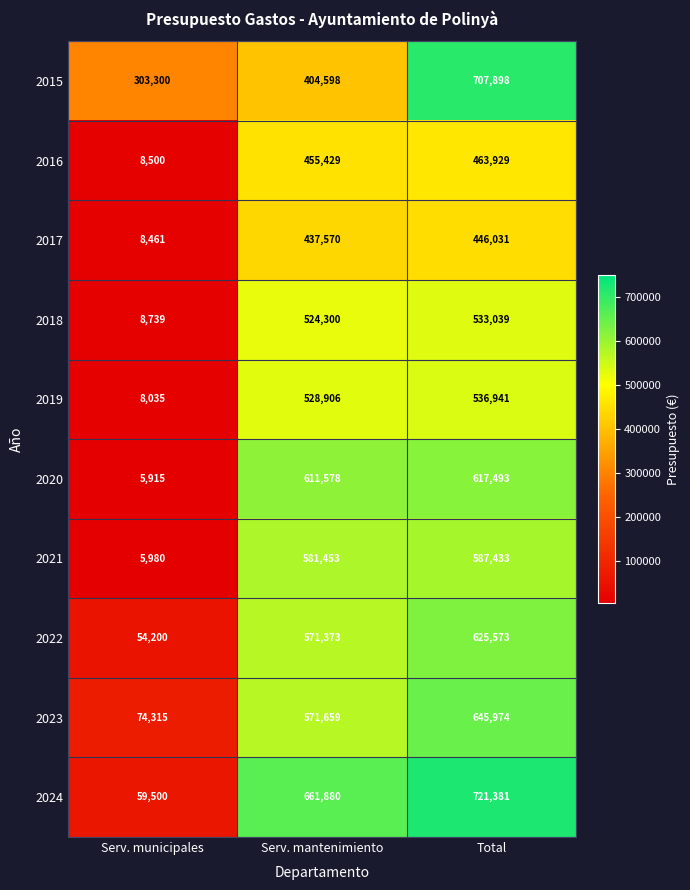

Which series has the largest range (max minus min)?

2024